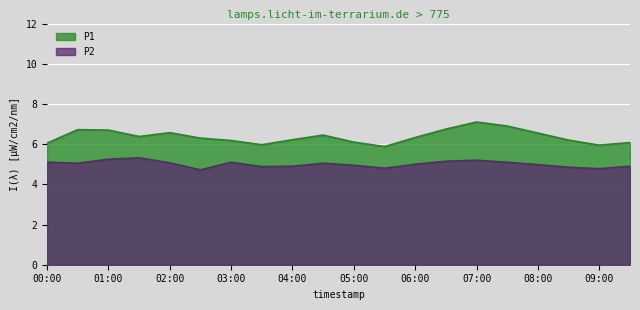

Between 09:30 and 06:30, which is larger?

06:30